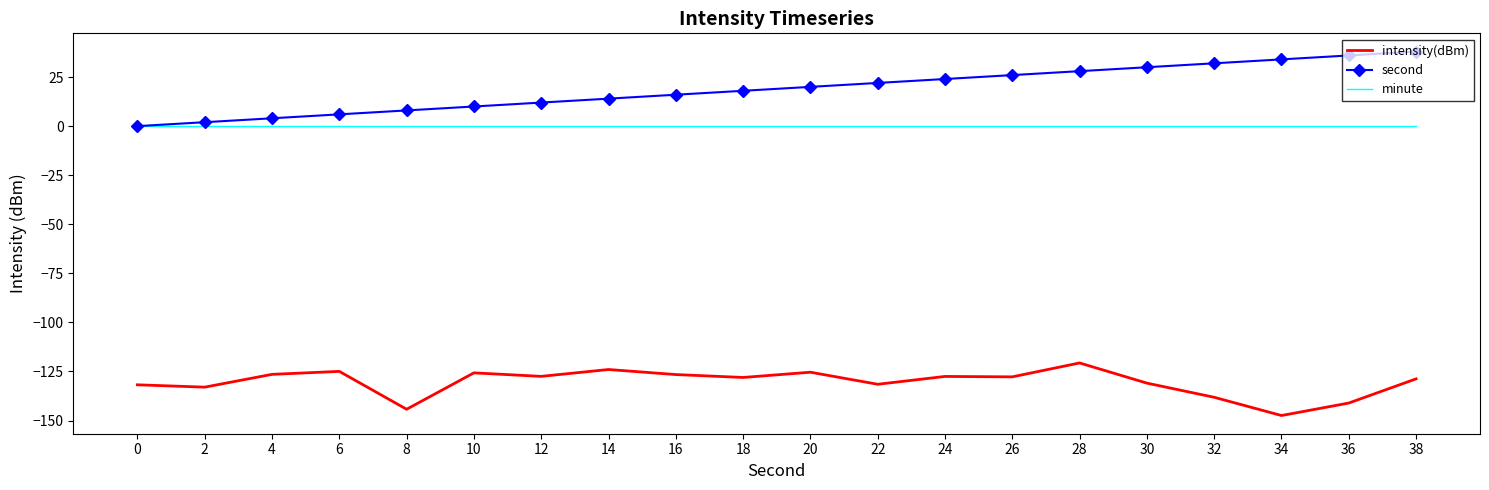

What is the difference between the maximum and minimum values in the second series?

38.0